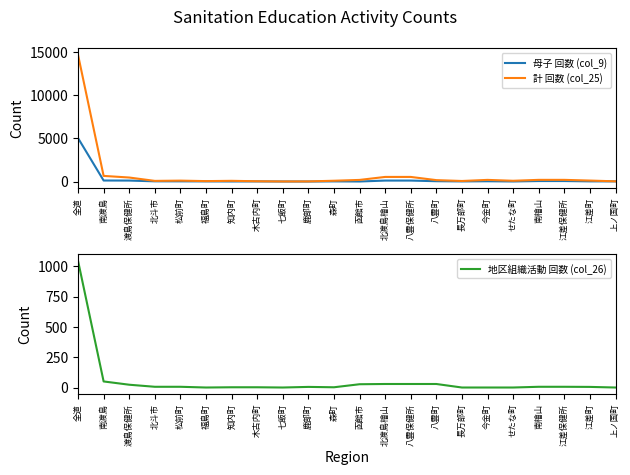

Is it true that 母子 回数 (col_9) equals 18 at 江差保健所?

False